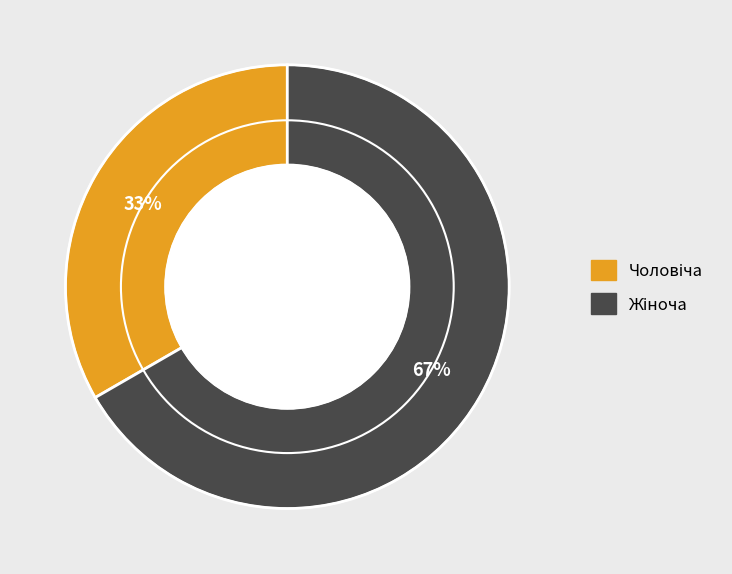

To the nearest percent, what is the average slice percentage?

50%